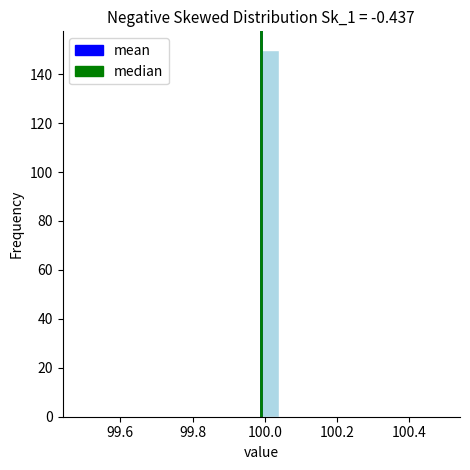

Read against the x-axis, roughly where is the centre of the tallest bar?

100.02